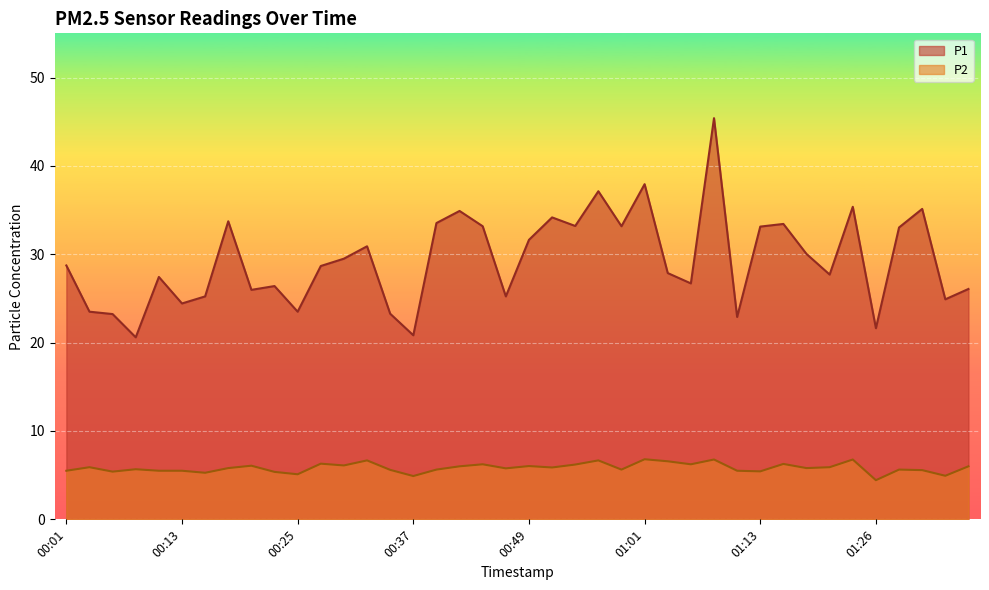

At how many categories does at least one series exceed 19?

40